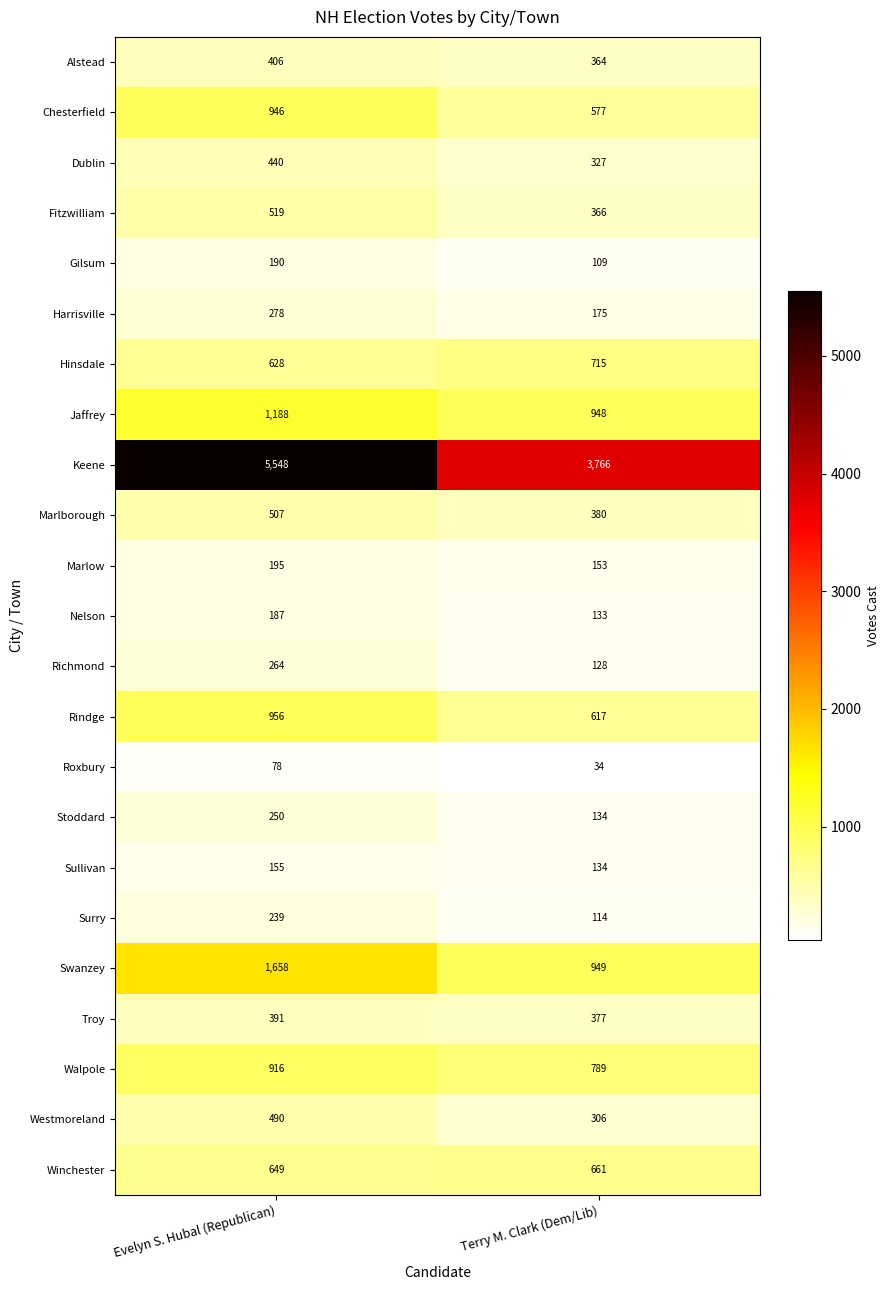

Which series has the largest total across all categories?

Keene